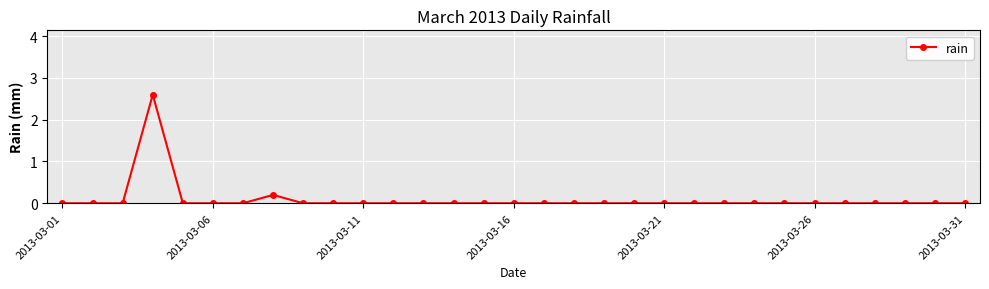

What is the difference between the maximum and minimum values?

2.6